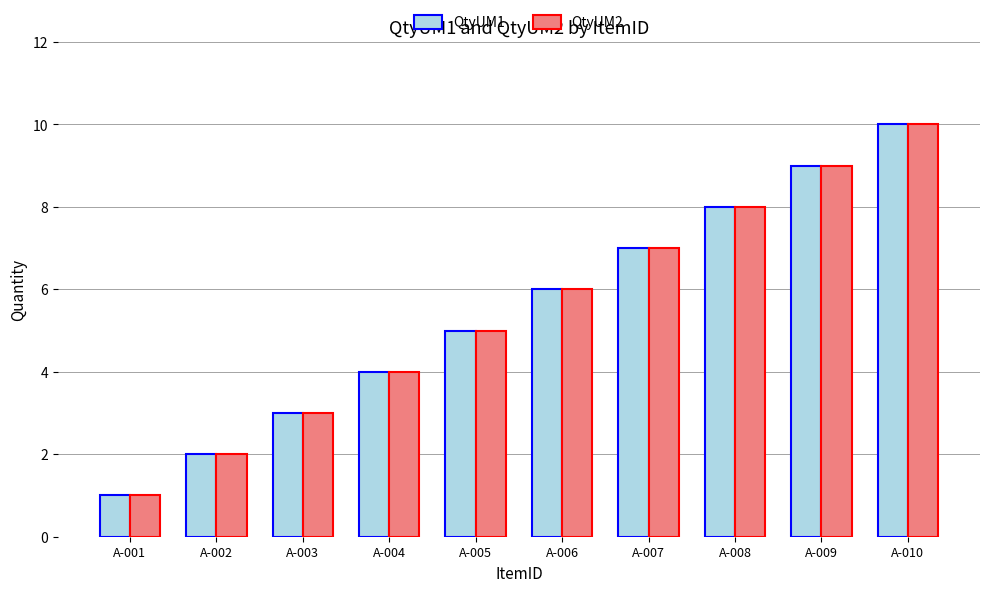

True or false: QtyUM1 has a value of 12 at A-009.

False